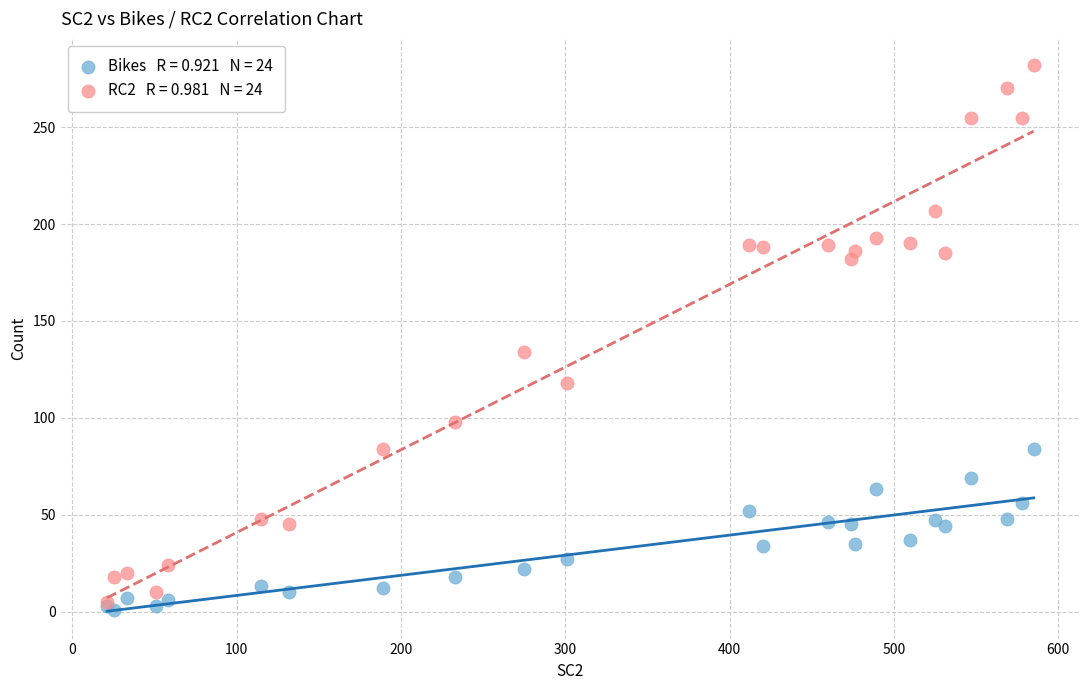

Across all series, what Y value is closest to 141?

134